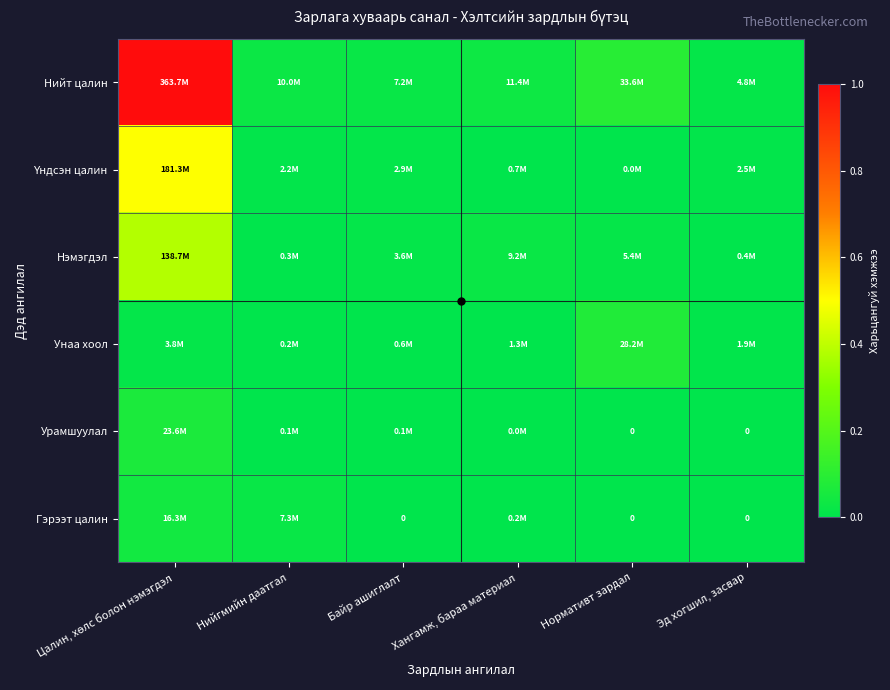

At which category is the sum across all series the highest?

Цалин, хөлс болон нэмэгдэл